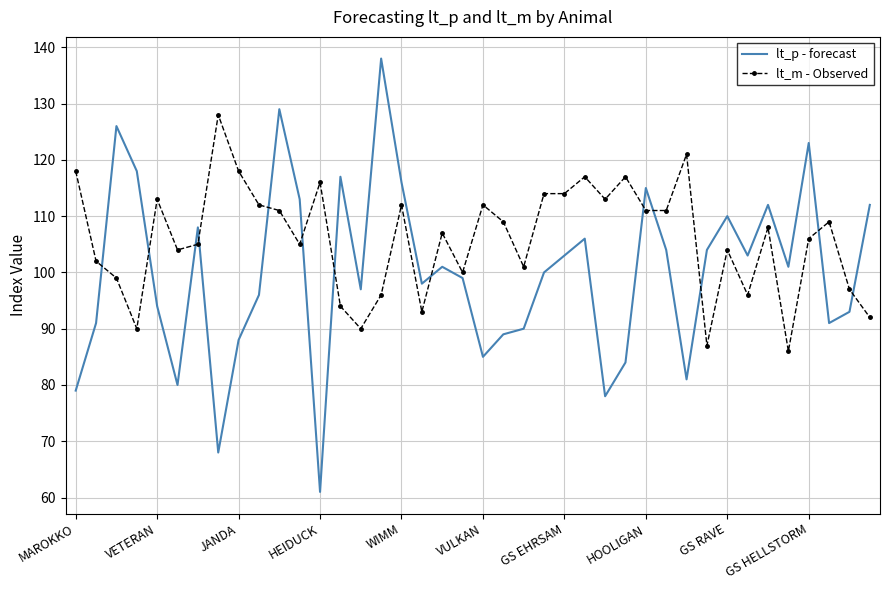

Which series has the largest range (max minus min)?

lt_p - forecast